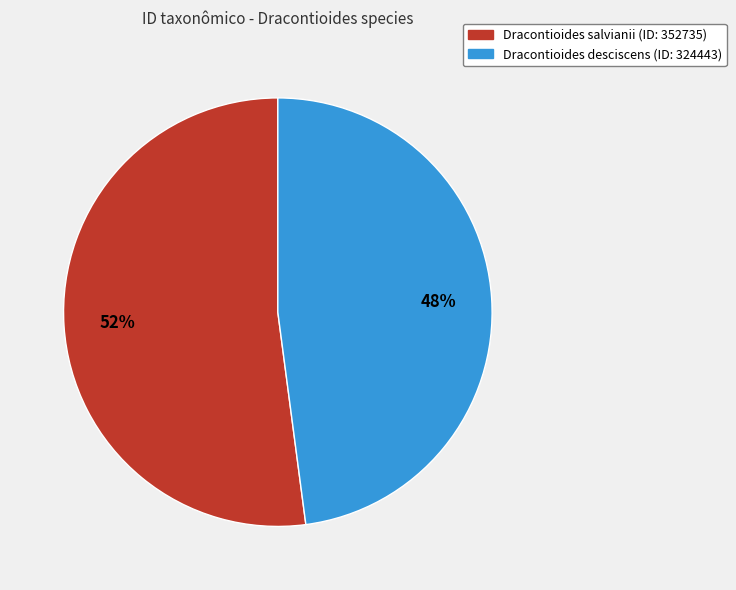

Combined, do Dracontioides salvianii (ID: 352735) and Dracontioides desciscens (ID: 324443) account for over 50%?

Yes